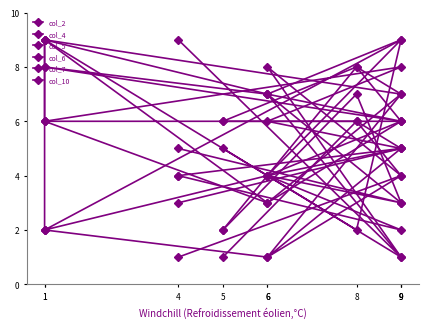

At 9, list the series in order from smallest to largest.

col_2, col_5, col_10, col_4, col_6, col_7